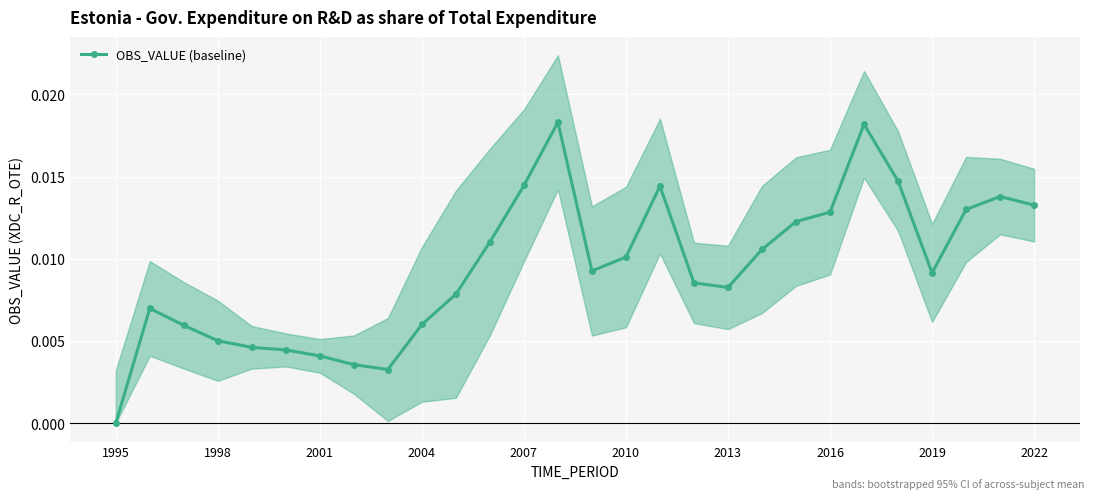

Does the chart display data point markers on the line(s)?

Yes